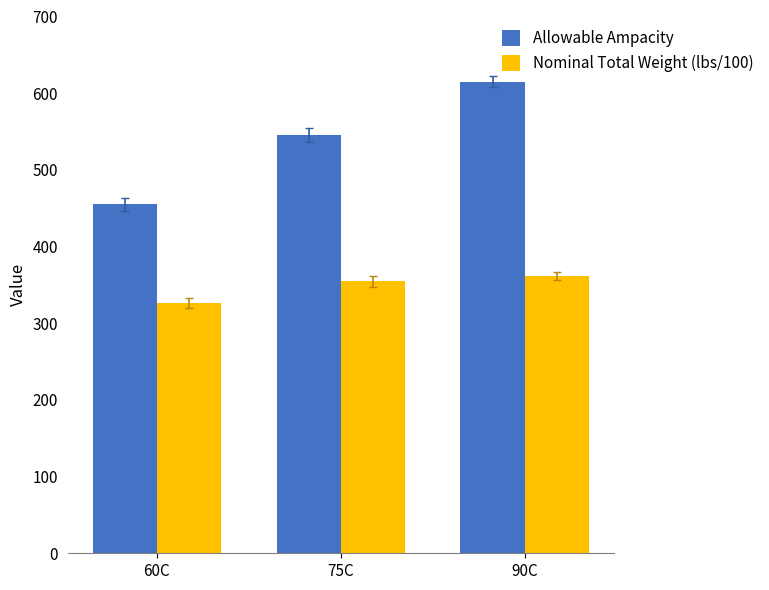

List the series in order of their overall mean, lowest first.

Nominal Total Weight (lbs/100), Allowable Ampacity